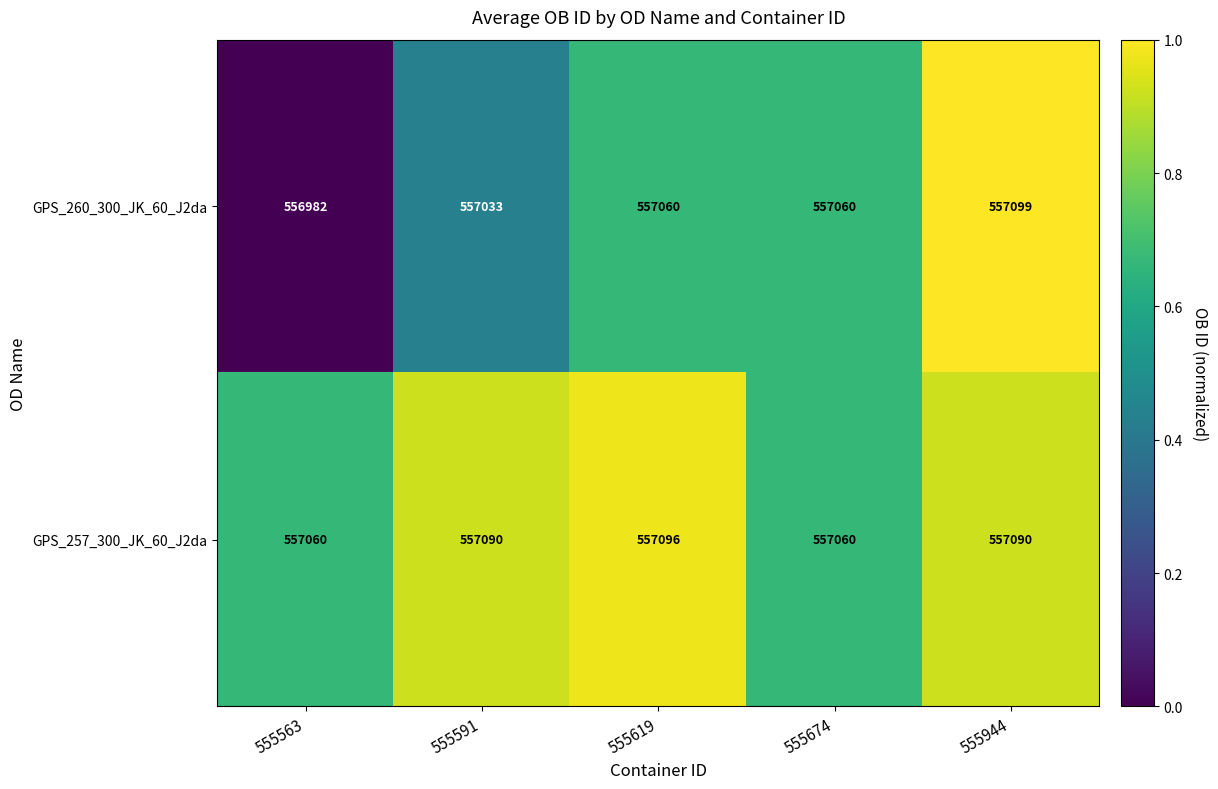

Reading right to left, list all the values displayed in this chart.

GPS_260_300_JK_60_J2da: 557099	557060	557060	557033	556982
GPS_257_300_JK_60_J2da: 557090	557060	557096	557090	557060